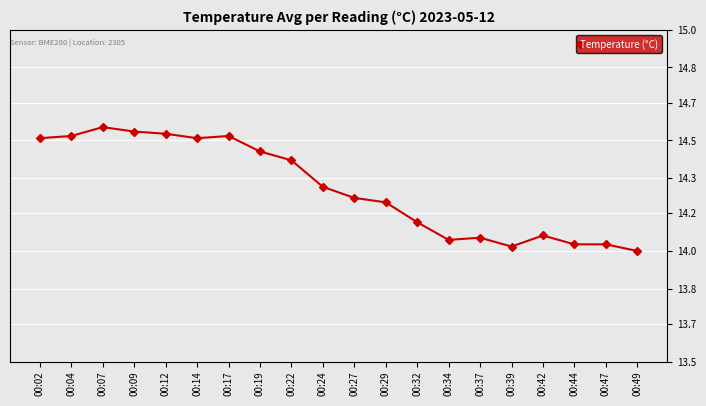

Does the chart have visible grid lines?

Yes